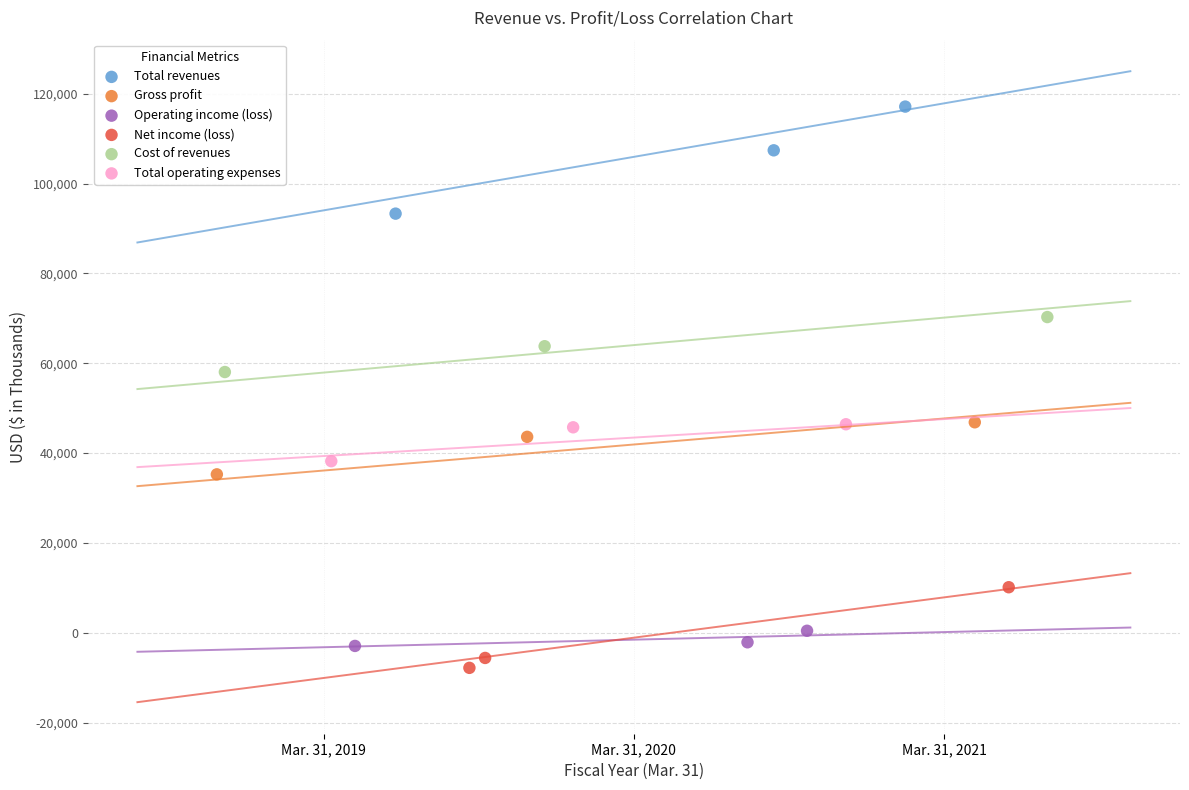

Which series reaches the maximum Y coordinate?

Total revenues